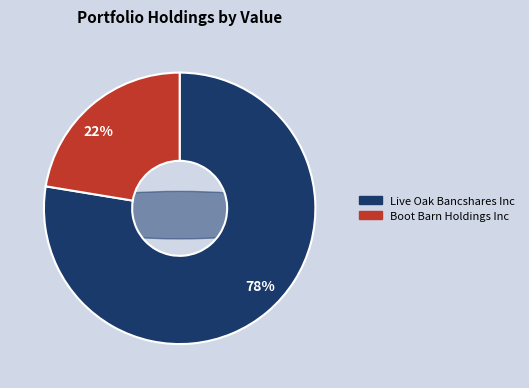

Rank the categories by value from lowest to highest.

Boot Barn Holdings Inc, Live Oak Bancshares Inc